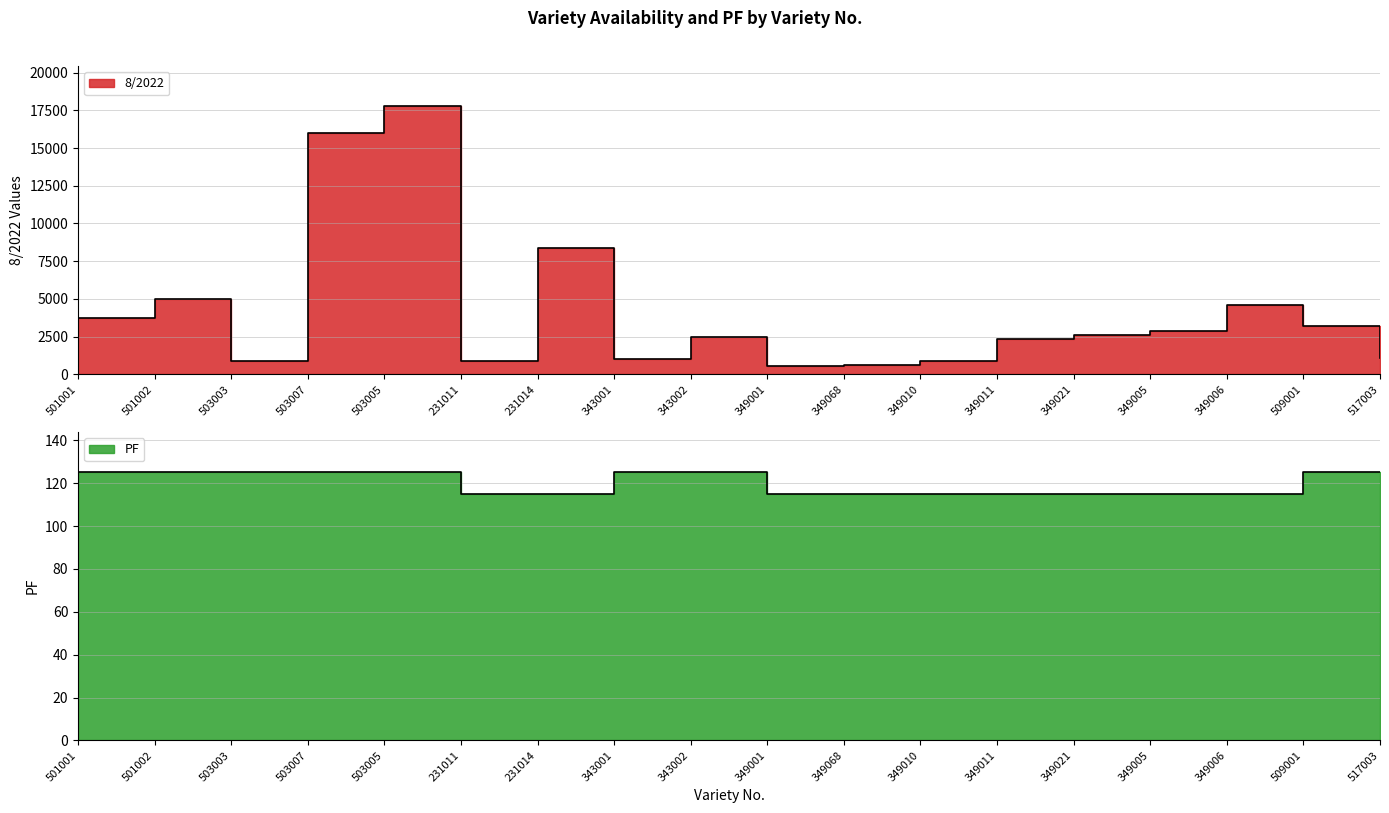

True or false: PF has more than 1 interior local peaks.

False